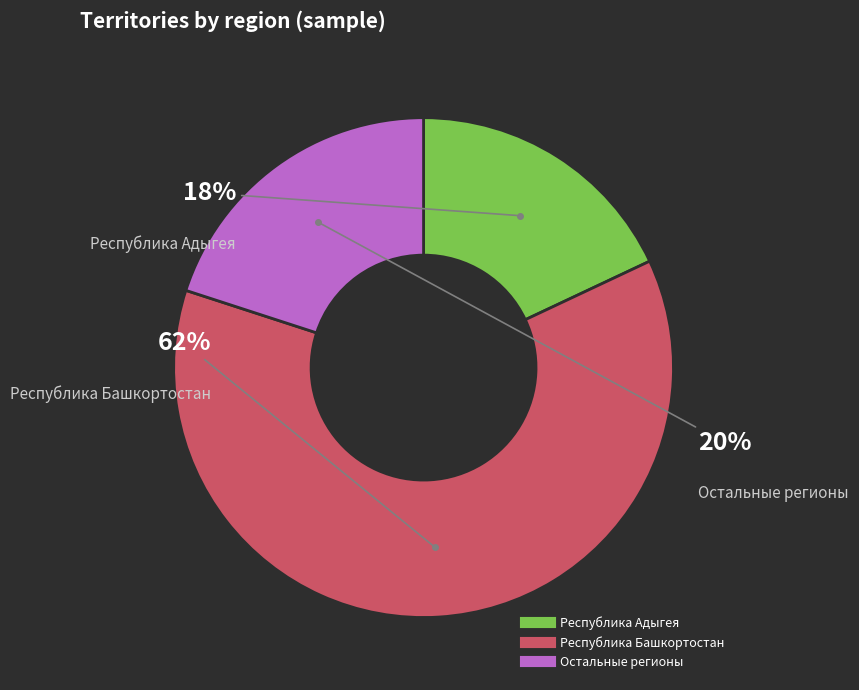

Is there a majority slice in this chart?

Yes